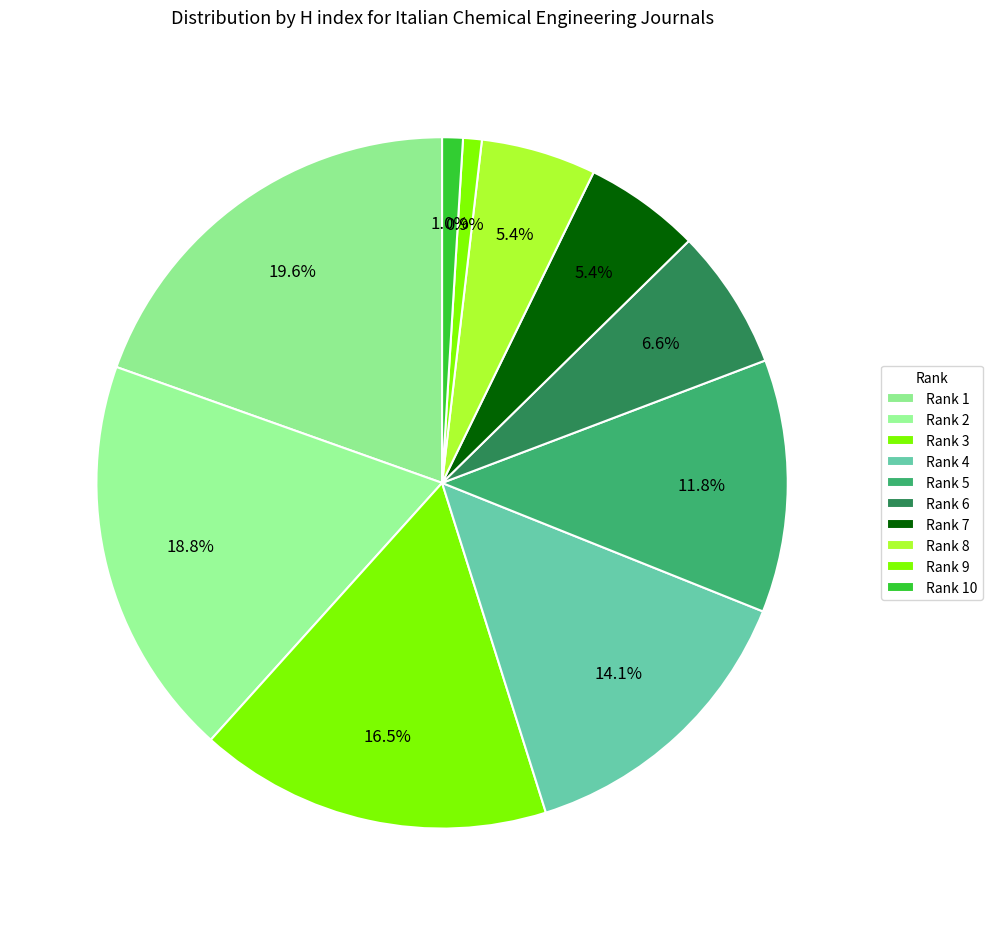

Is there a majority slice in this chart?

No